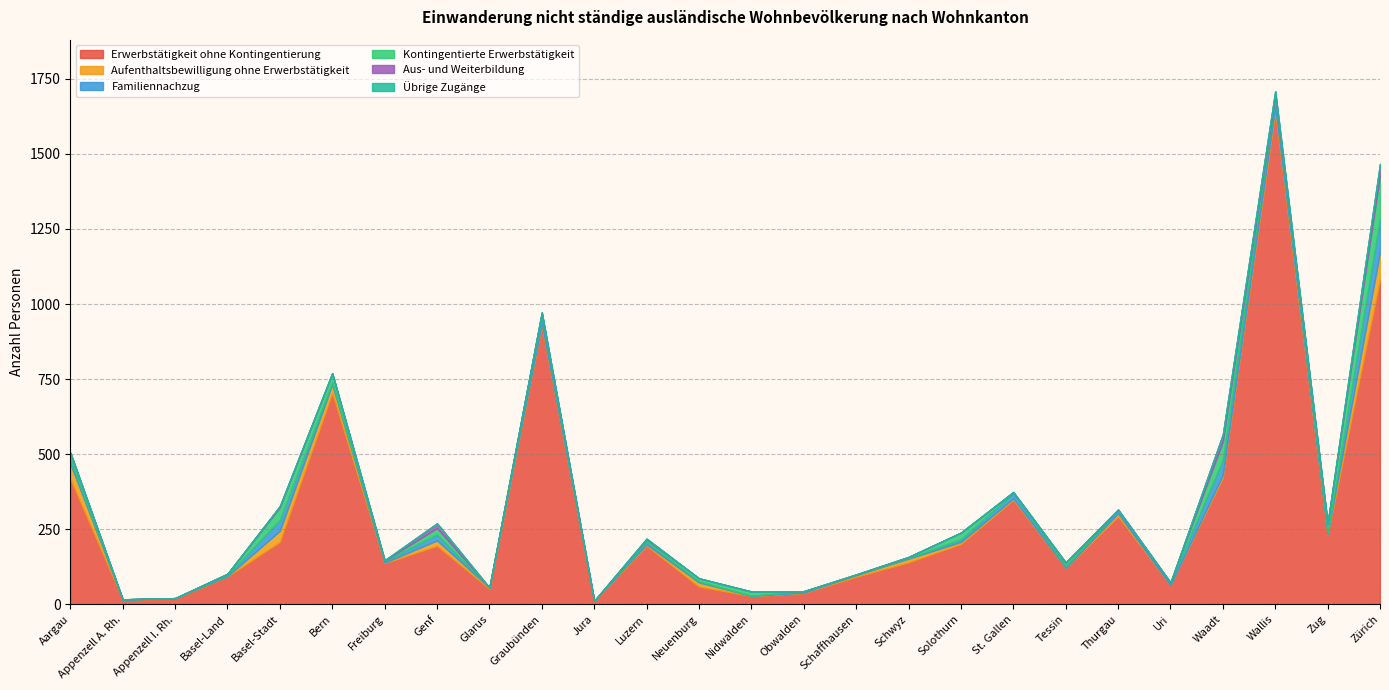

True or false: Aus- und Weiterbildung and Erwerbstätigkeit ohne Kontingentierung intersect in this chart.

False